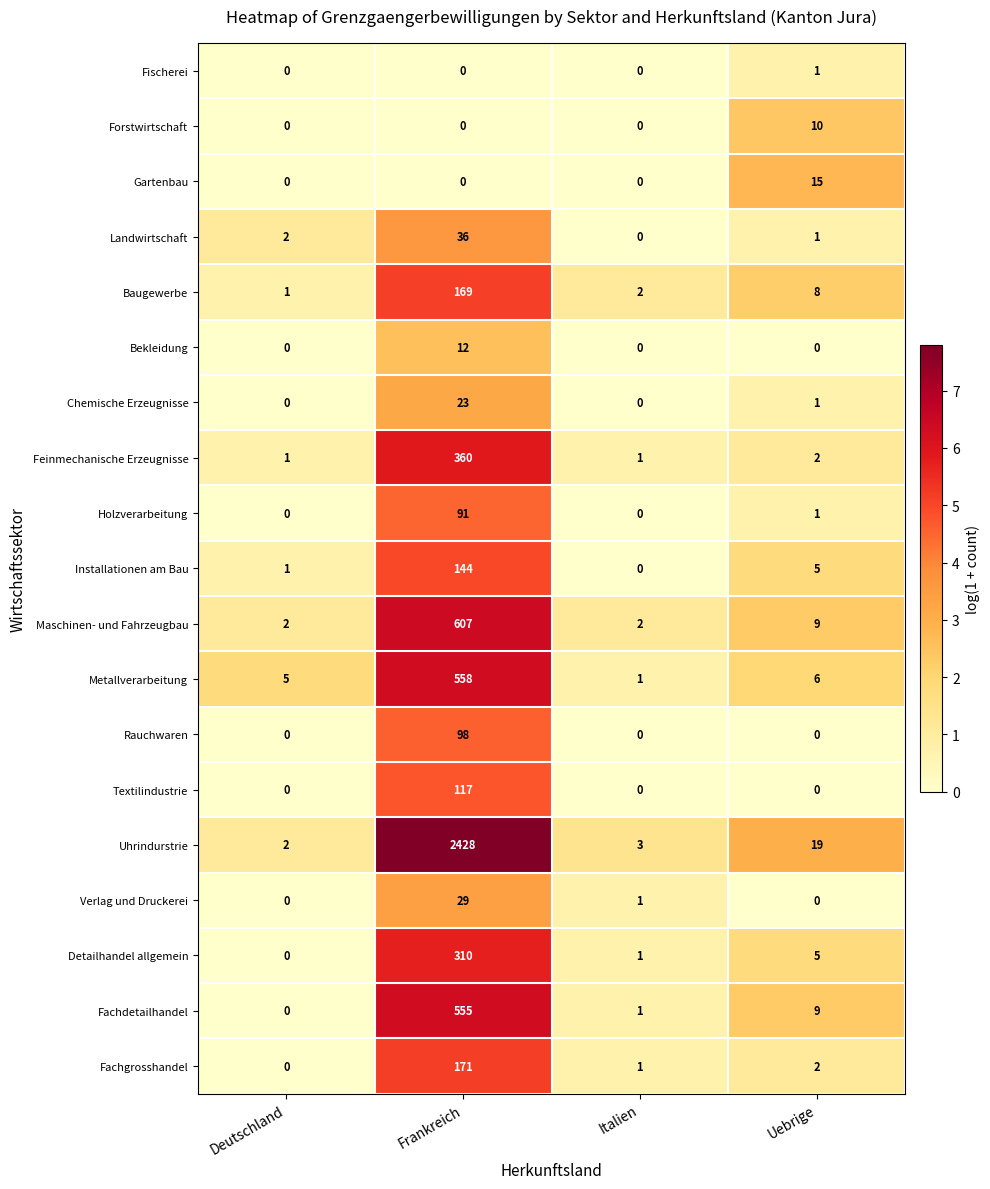

Which series has the widest spread of values?

Uhrindurstrie